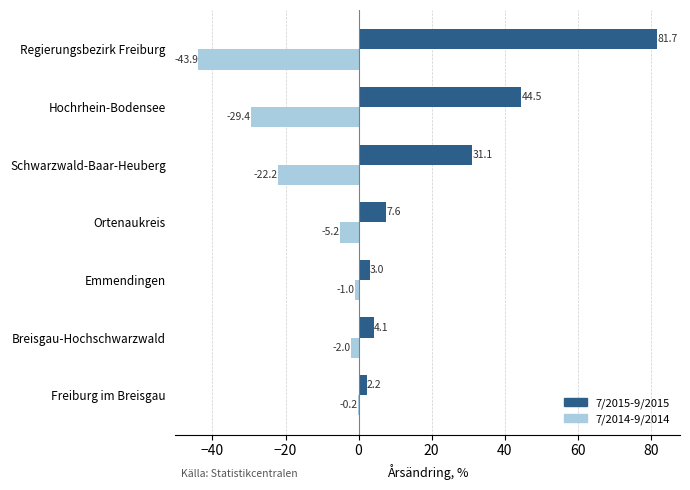

Is the value of 7/2015-9/2015 at Freiburg im Breisgau greater than the value of 7/2014-9/2014 at Hochrhein-Bodensee?

Yes